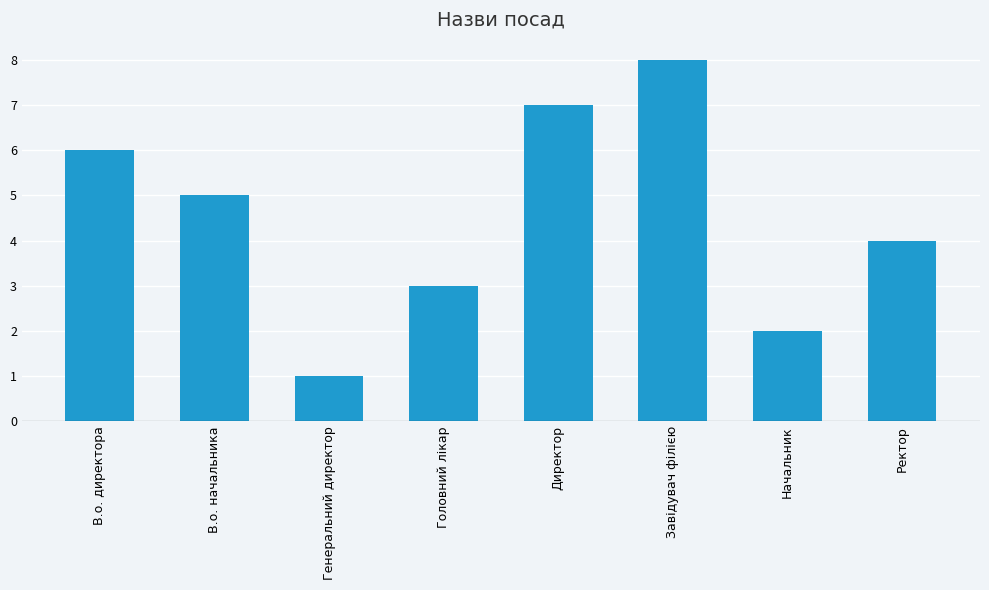

What is the minimum value shown in the chart?

1